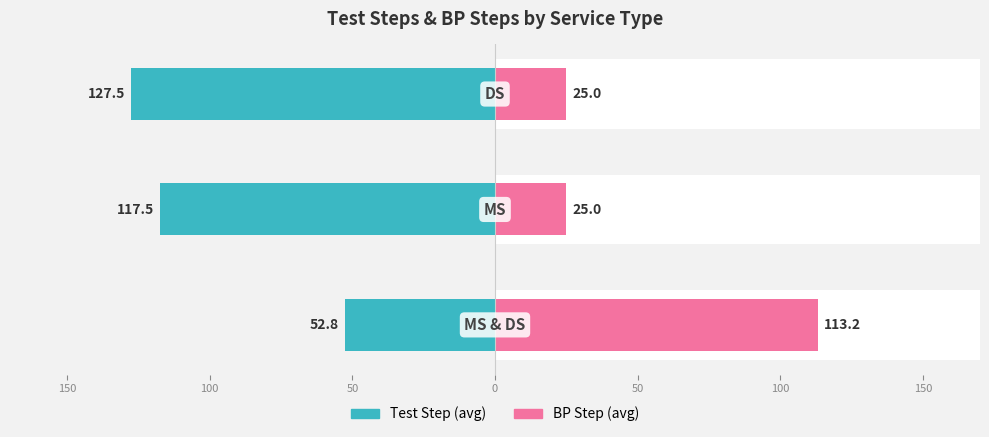

What is the total value across all series at 50?

-102.5